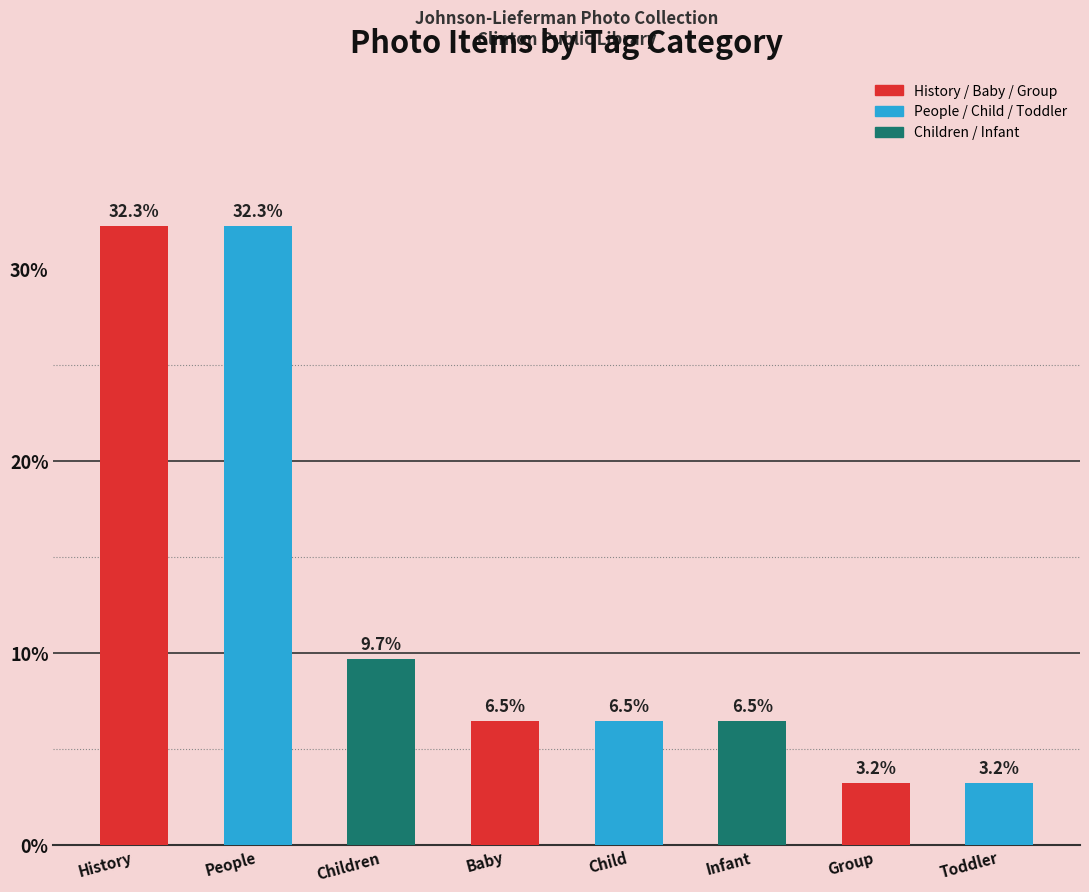

How many values are below 6?

2